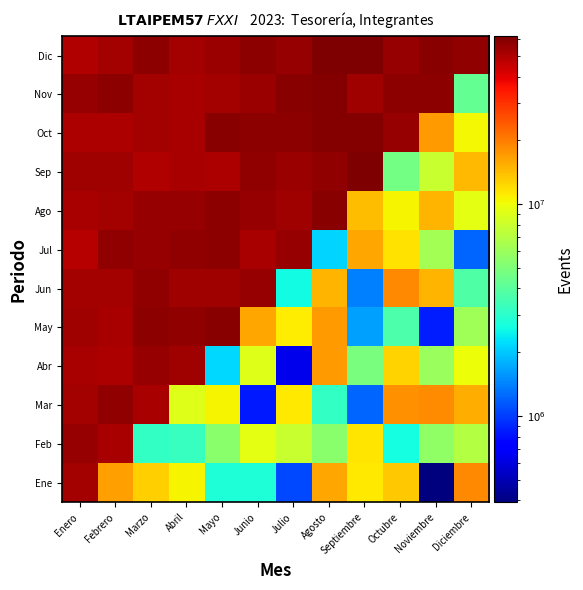

Reading right to left, transcribe all the data shown in this chart.

Ene: Diciembre=18601933.4	Noviembre=392087.0	Octubre=13366582.9	Septiembre=11255402.2	Agosto=16047558.7	Julio=1065969.4	Junio=2813536.4	Mayo=2779545.3	Abril=10563723.6	Marzo=12807615.8	Febrero=16634541.2	Enero=51956677.0
Feb: Diciembre=7026466.0	Noviembre=5564679.5	Octubre=2633284.1	Septiembre=11456460.6	Agosto=5395573.1	Julio=7927195.7	Junio=9464571.7	Mayo=5420218.4	Abril=3236293.5	Marzo=3181371.0	Febrero=51432151.1	Enero=55894813.0
Mar: Diciembre=15504279.7	Noviembre=18393055.6	Octubre=17912510.2	Septiembre=1218039.5	Agosto=3159283.4	Julio=11149861.0	Junio=837785.4	Mayo=10554143.6	Abril=9074005.6	Marzo=51321350.0	Febrero=56443582.0	Enero=52657864.9
Abr: Diciembre=9974401.9	Noviembre=5937374.6	Octubre=12506711.0	Septiembre=4845450.1	Agosto=16846888.1	Julio=631109.3	Junio=8931071.8	Mayo=2174168.4	Abril=53879424.9	Marzo=55560489.4	Febrero=50428993.3	Enero=51355283.8
May: Diciembre=6239521.2	Noviembre=861475.2	Octubre=3699650.7	Septiembre=1656952.0	Agosto=17079471.7	Julio=10972855.1	Junio=16139216.4	Mayo=58845970.6	Abril=56834899.2	Marzo=58056871.8	Febrero=51191703.1	Enero=53437405.9
Jun: Diciembre=3811174.7	Noviembre=14709475.7	Octubre=18629878.5	Septiembre=1395901.7	Agosto=14862223.2	Julio=2586287.3	Junio=55996416.1	Mayo=52979653.4	Abril=53143608.2	Marzo=56824678.7	Febrero=51948396.0	Enero=52078262.1
Jul: Diciembre=1218987.7	Noviembre=6302841.6	Octubre=11766260.1	Septiembre=16160927.6	Agosto=2146694.5	Julio=55287596.1	Junio=51770088.6	Mayo=57347434.9	Abril=56427940.4	Marzo=55758416.9	Febrero=56708532.7	Enero=48782981.8
Ago: Diciembre=9470522.2	Noviembre=14685140.6	Octubre=10595465.0	Septiembre=14245097.1	Agosto=59099990.4	Julio=53095672.4	Junio=55360812.7	Mayo=58380219.0	Abril=55621095.3	Marzo=55957433.8	Febrero=52419362.3	Enero=51410055.8
Sep: Diciembre=14490740.4	Noviembre=7816845.0	Octubre=4705993.9	Septiembre=61548652.7	Agosto=57204002.2	Julio=54882837.8	Junio=56841537.7	Mayo=50757126.1	Abril=50947942.1	Marzo=49796893.0	Febrero=53314832.8	Enero=53231190.7
Oct: Diciembre=10344062.8	Noviembre=17001183.4	Octubre=55247002.0	Septiembre=60575982.6	Agosto=60565614.6	Julio=57810472.2	Junio=58390028.8	Mayo=58758663.3	Abril=51418462.3	Marzo=52109389.5	Febrero=50247968.7	Enero=50703240.8
Nov: Diciembre=4259813.1	Noviembre=57943799.9	Octubre=58306816.8	Septiembre=53117007.8	Agosto=60466217.7	Julio=59504492.9	Junio=54954033.7	Mayo=52507549.3	Abril=50967003.8	Marzo=52356550.7	Febrero=57413918.6	Enero=55679782.1
Dic: Diciembre=57225871.9	Noviembre=58704159.8	Octubre=55862521.3	Septiembre=62062452.7	Agosto=61494937.7	Julio=55334980.6	Junio=57442217.7	Mayo=55098412.5	Abril=52847598.8	Marzo=57823507.8	Febrero=52528121.6	Enero=49766377.3